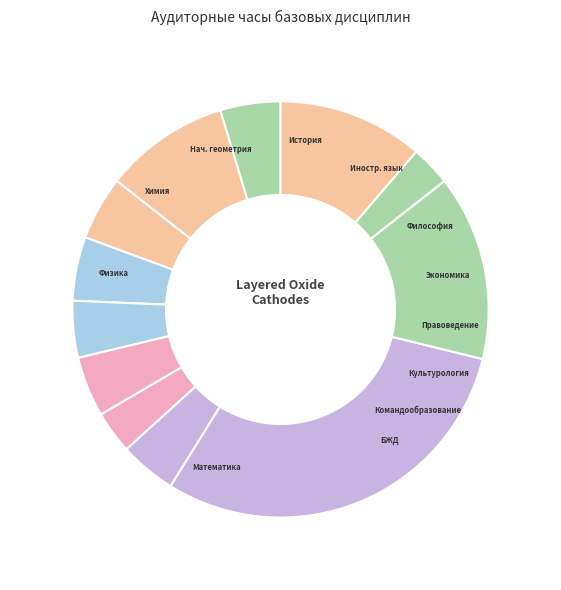

How many slices are in this pie chart?

12